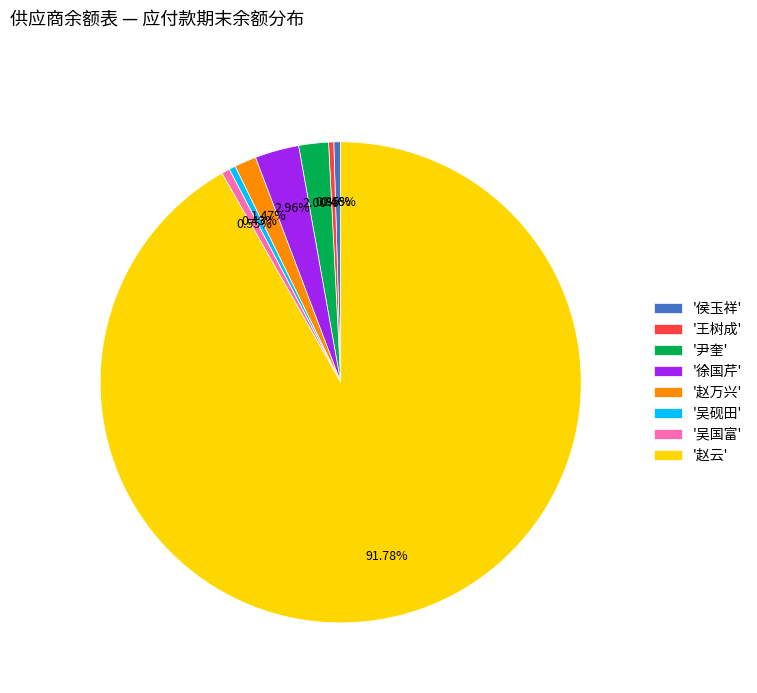

Which category has the biggest portion of the pie?

'赵云'